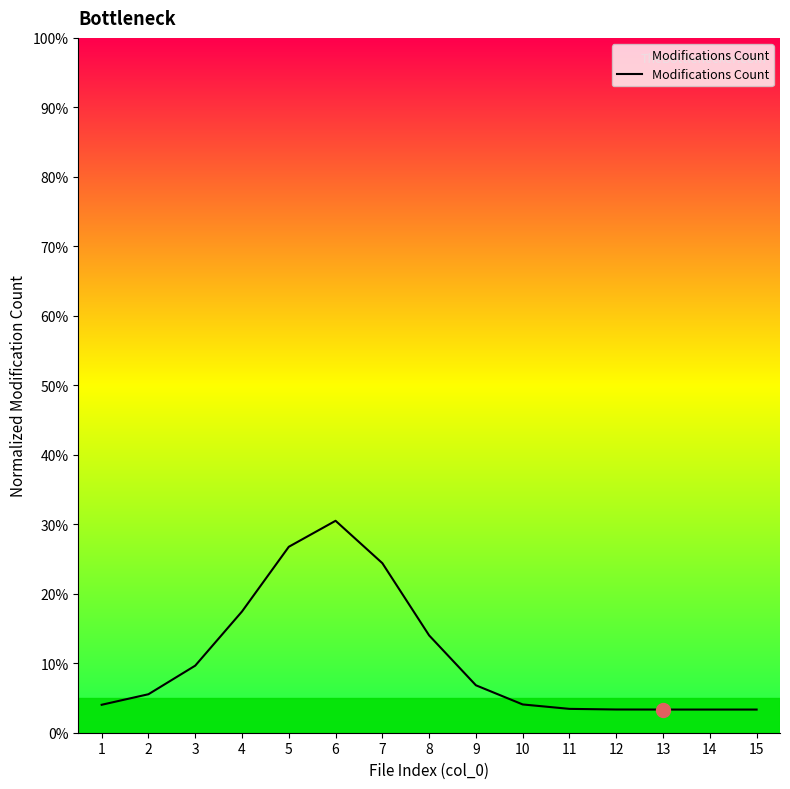

What is the change in value from 7 to 12?

-21.1